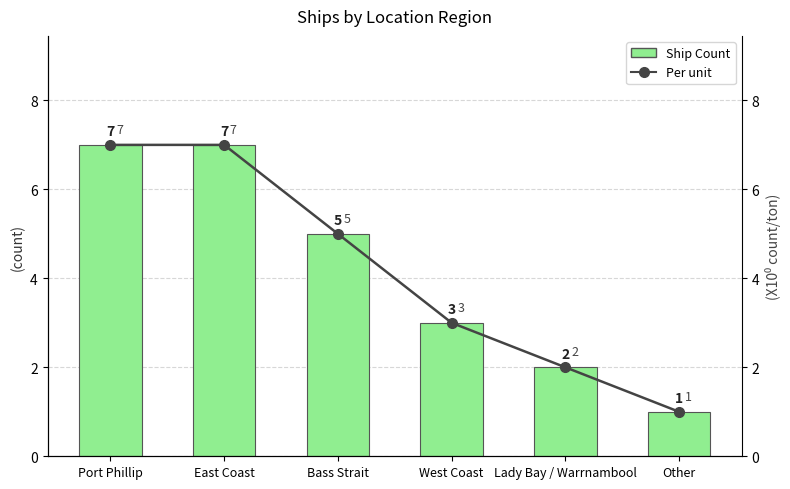

At which category does the chart reach its peak across all series?

Port Phillip